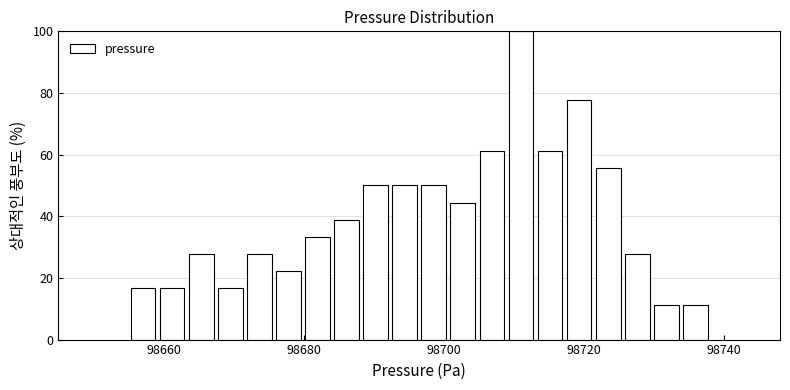

Around what value on the x-axis is the tallest bar? Give the approximate position of its centre, as read against the axis.

98712